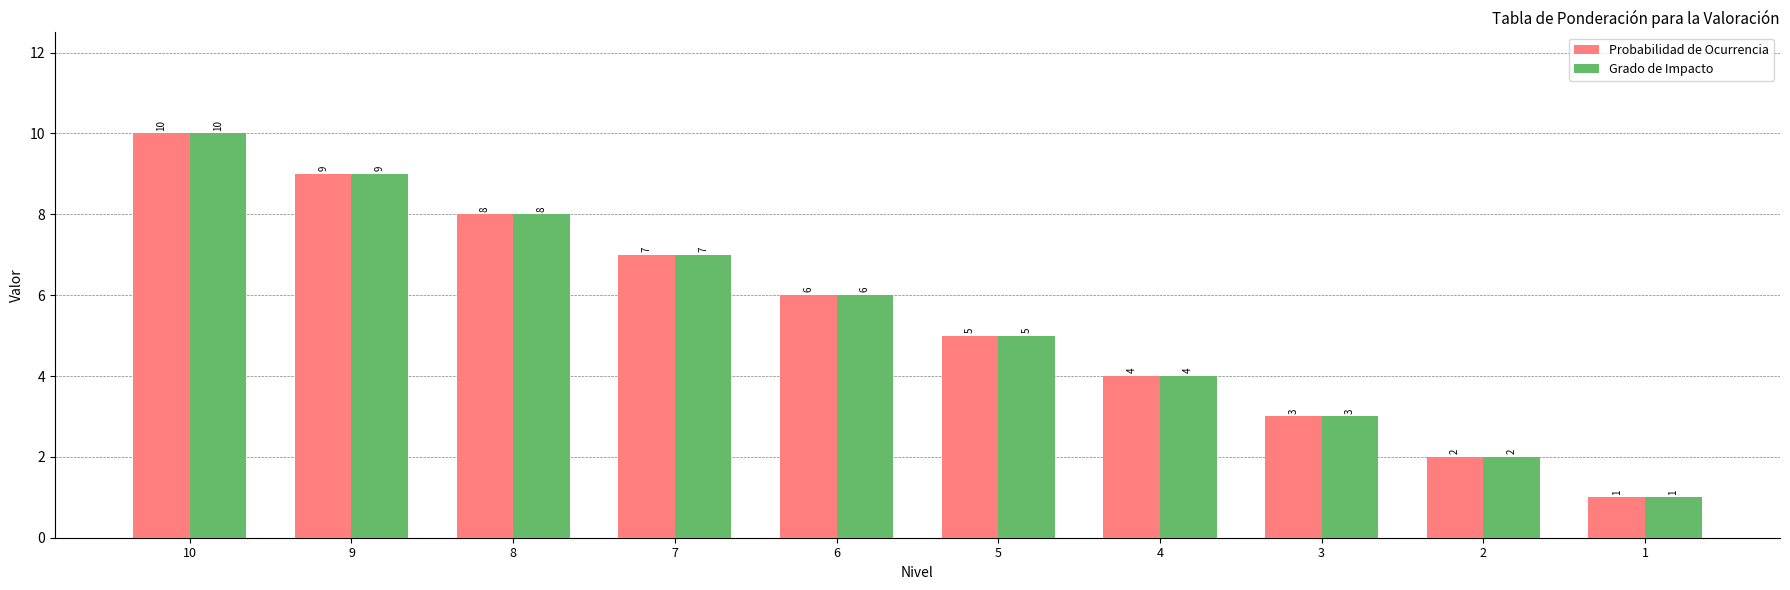

True or false: Grado de Impacto has a value of 14 at 8.

False